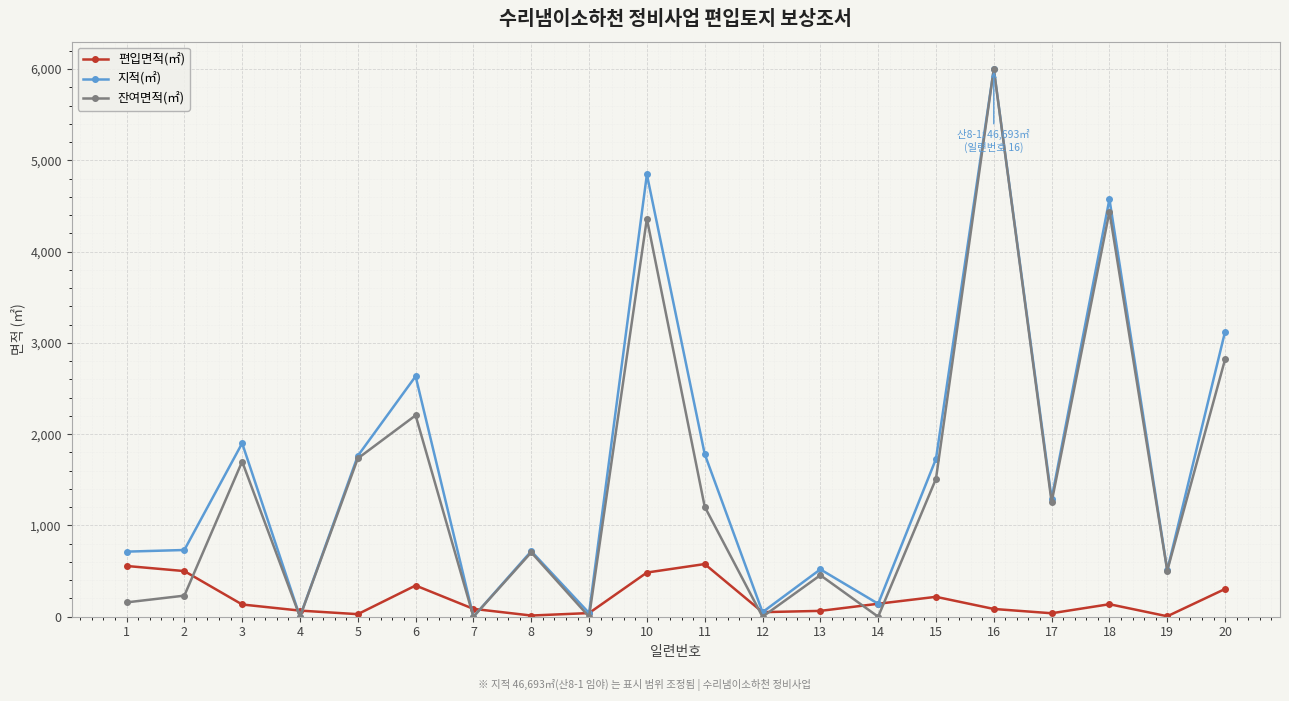

Which series changed the most between 17 and 19?

지적(㎡)